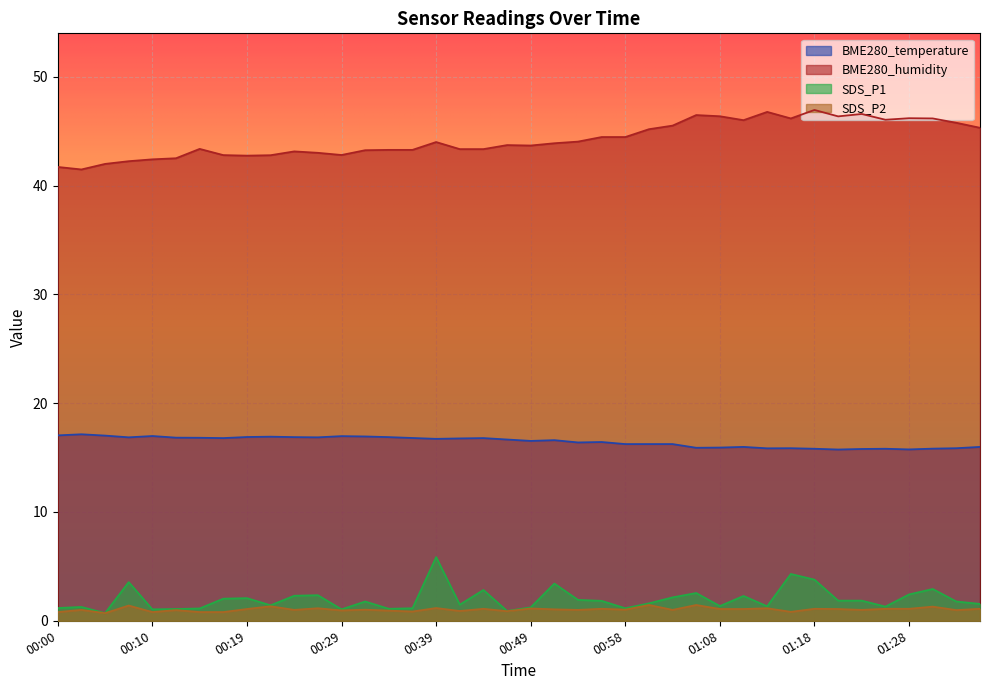

Does the chart display data point markers on the line(s)?

No